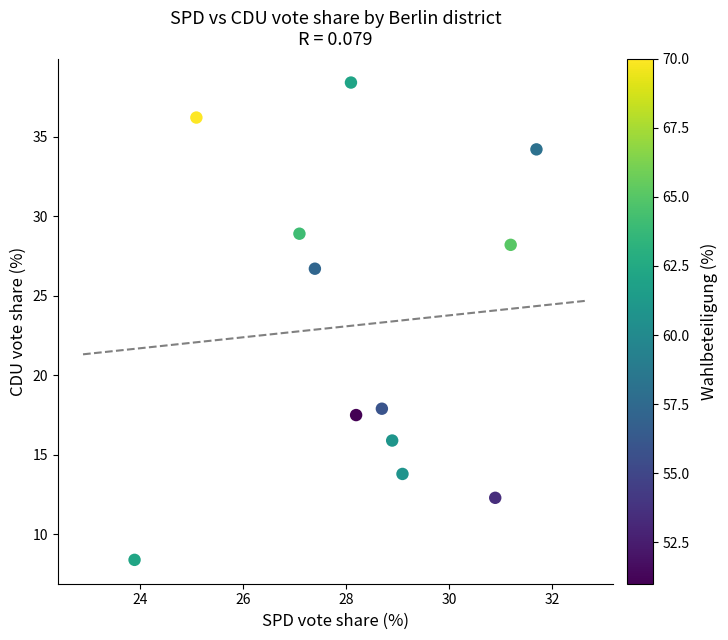

What is the range of X values (max minus min)?

7.8